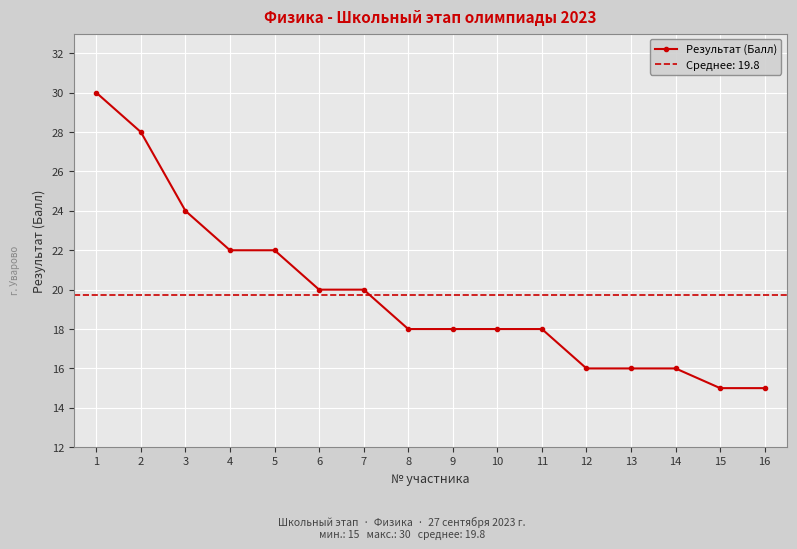

What is the minimum value shown in the chart?

15